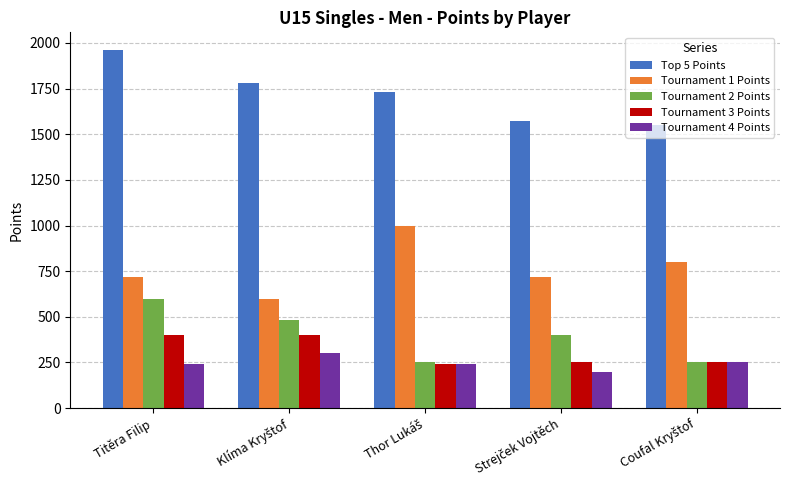

What is the sum of all Tournament 1 Points values?

3840